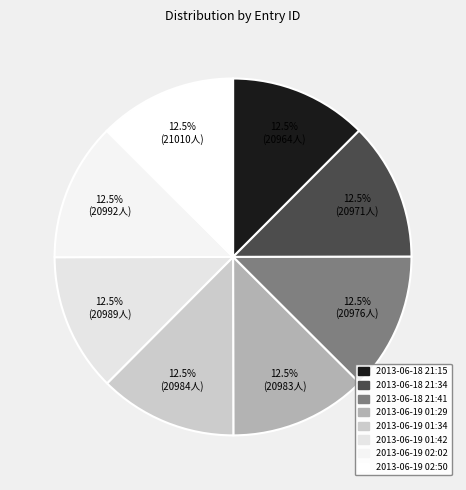

Approximately how many times larger is the value at 2013-06-18 21:15 compared to 2013-06-19 02:50?

1.0